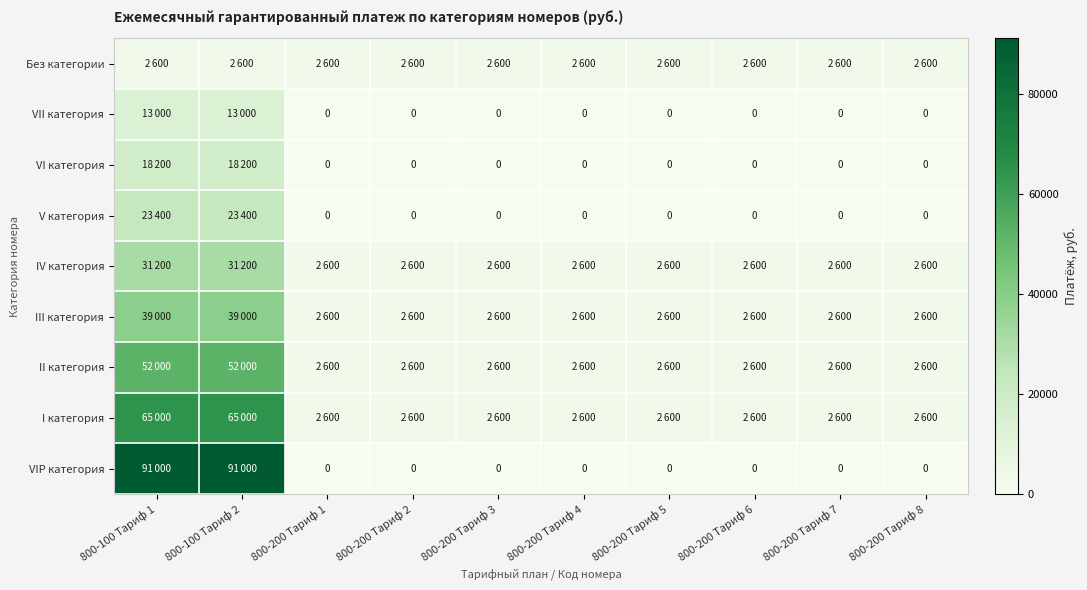

The value of IV категория at 800-200 Тариф 3 is 1521. True or false?

False